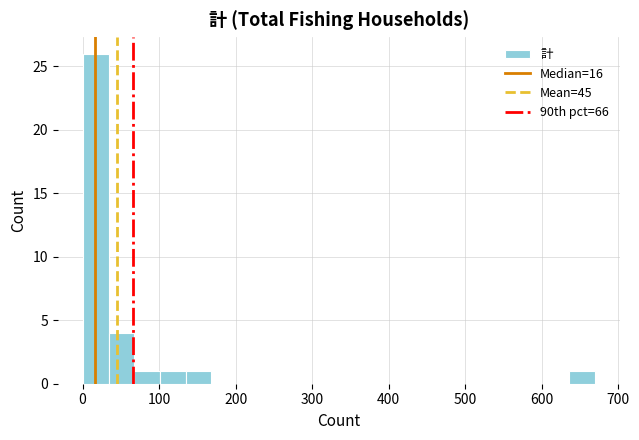

Read against the x-axis, roughly where is the centre of the tallest bar?

20